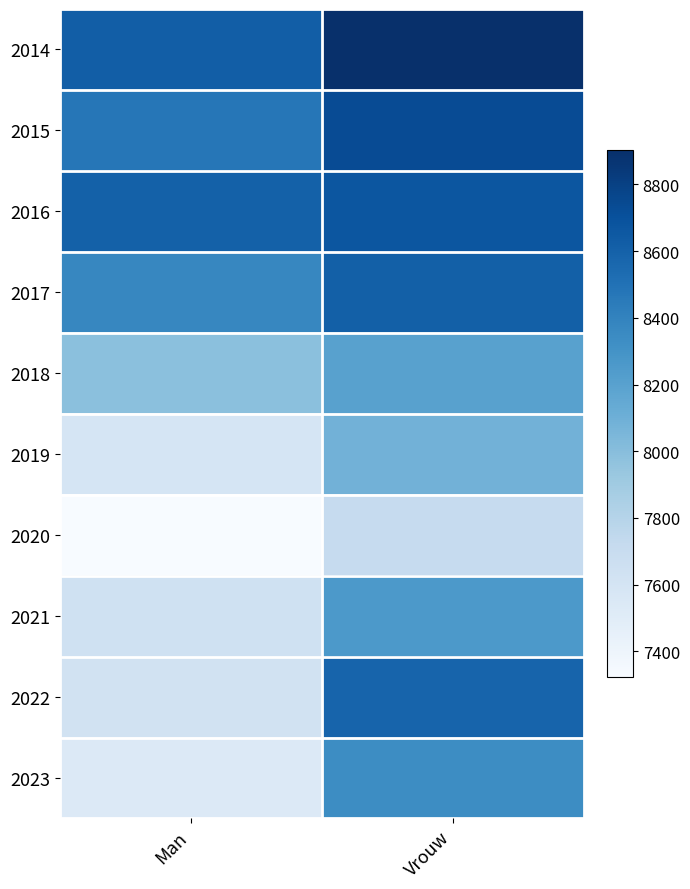

Reading left to right, list all the values displayed in this chart.

2014: Man=8620	Vrouw=8903
2015: Man=8475	Vrouw=8734
2016: Man=8605	Vrouw=8672
2017: Man=8377	Vrouw=8612
2018: Man=7987	Vrouw=8203
2019: Man=7589	Vrouw=8086
2020: Man=7322	Vrouw=7715
2021: Man=7640	Vrouw=8260
2022: Man=7630	Vrouw=8584
2023: Man=7535	Vrouw=8338